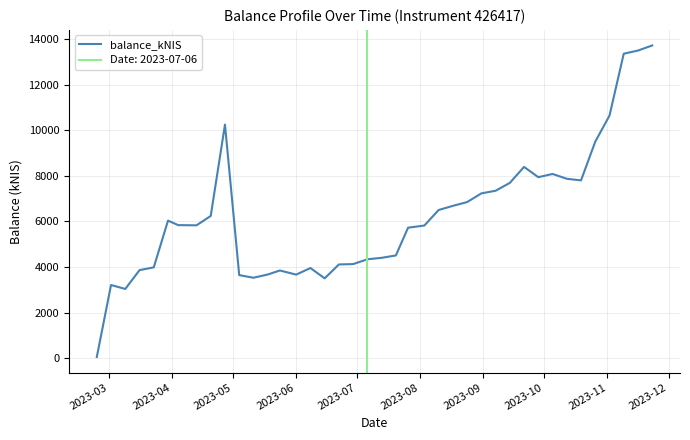

How many values exceed 5839?

20